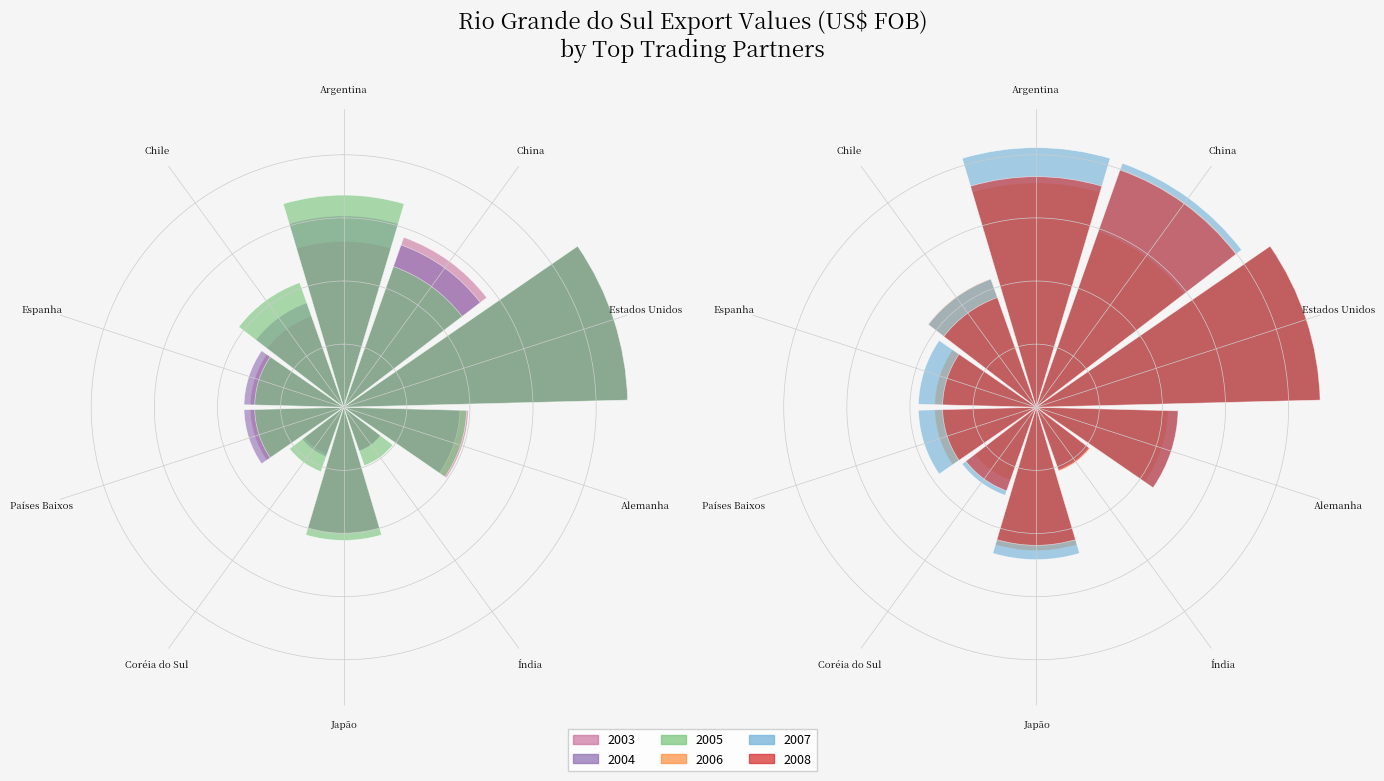

Which series has the largest range (max minus min)?

2006